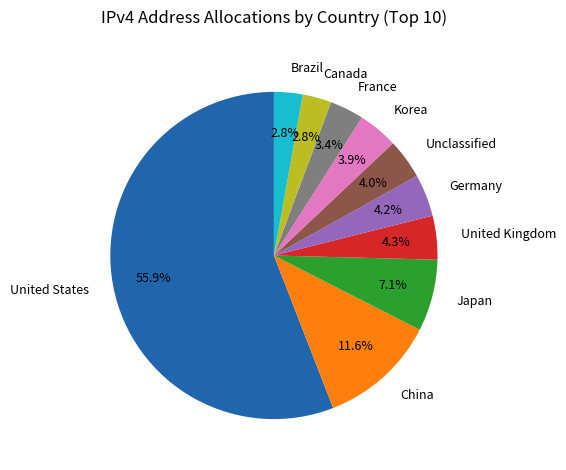

Which category accounts for the majority?

United States